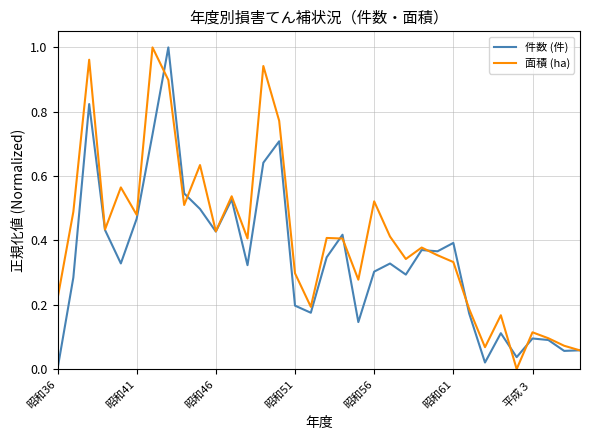

Which series has the largest total across all categories?

面積 (ha)